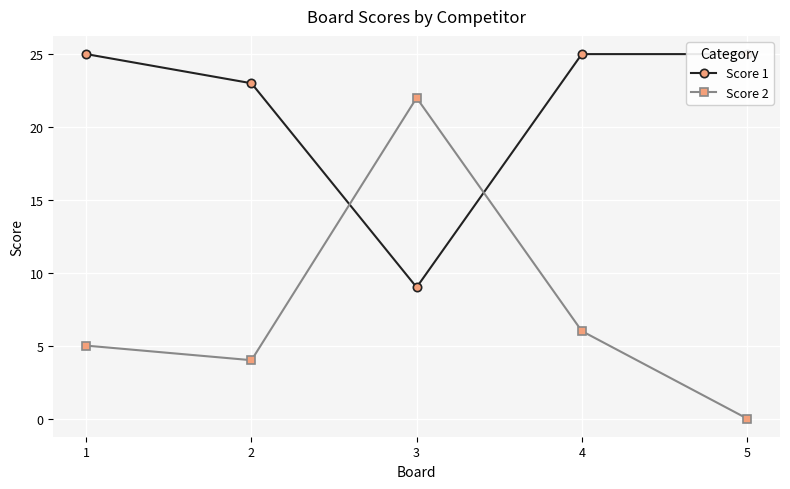

Reading left to right, list all the values displayed in this chart.

Score 1: 25	23	9	25	25
Score 2: 5	4	22	6	0